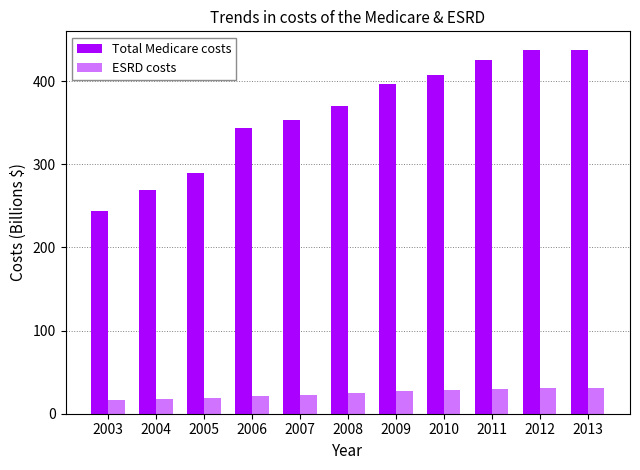

How many series are shown in this chart?

2